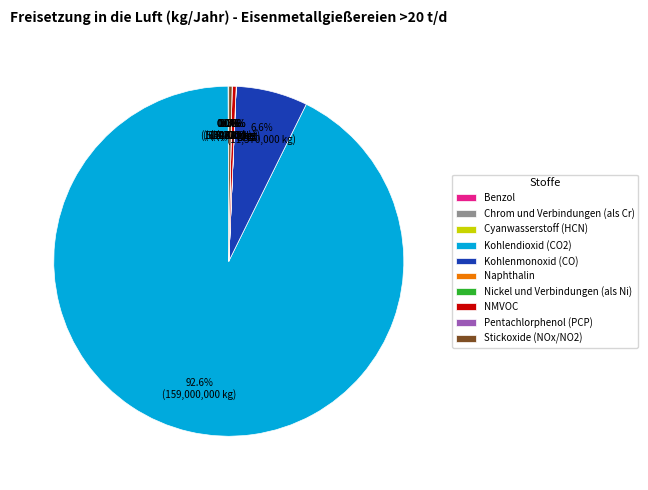

To the nearest percent, what is the average slice percentage?

10%